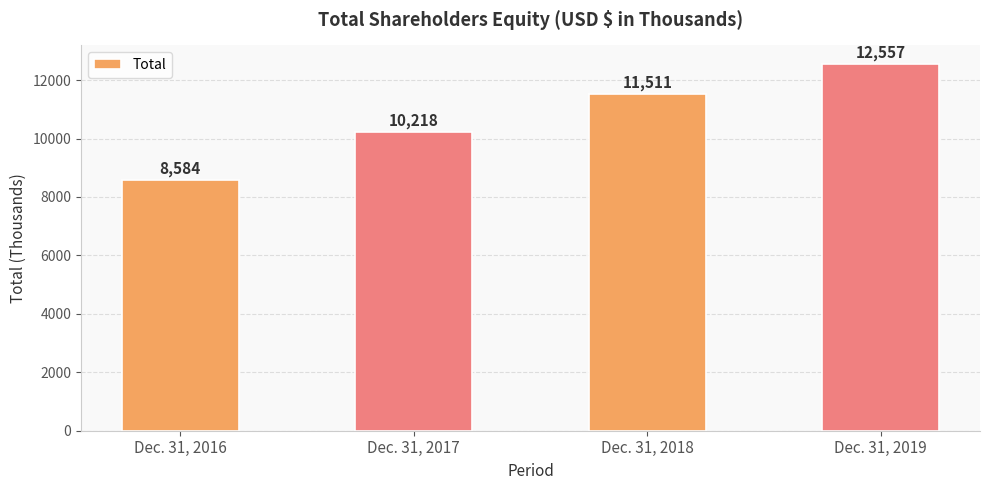

Count the values in the range 10218 to 12557.

3